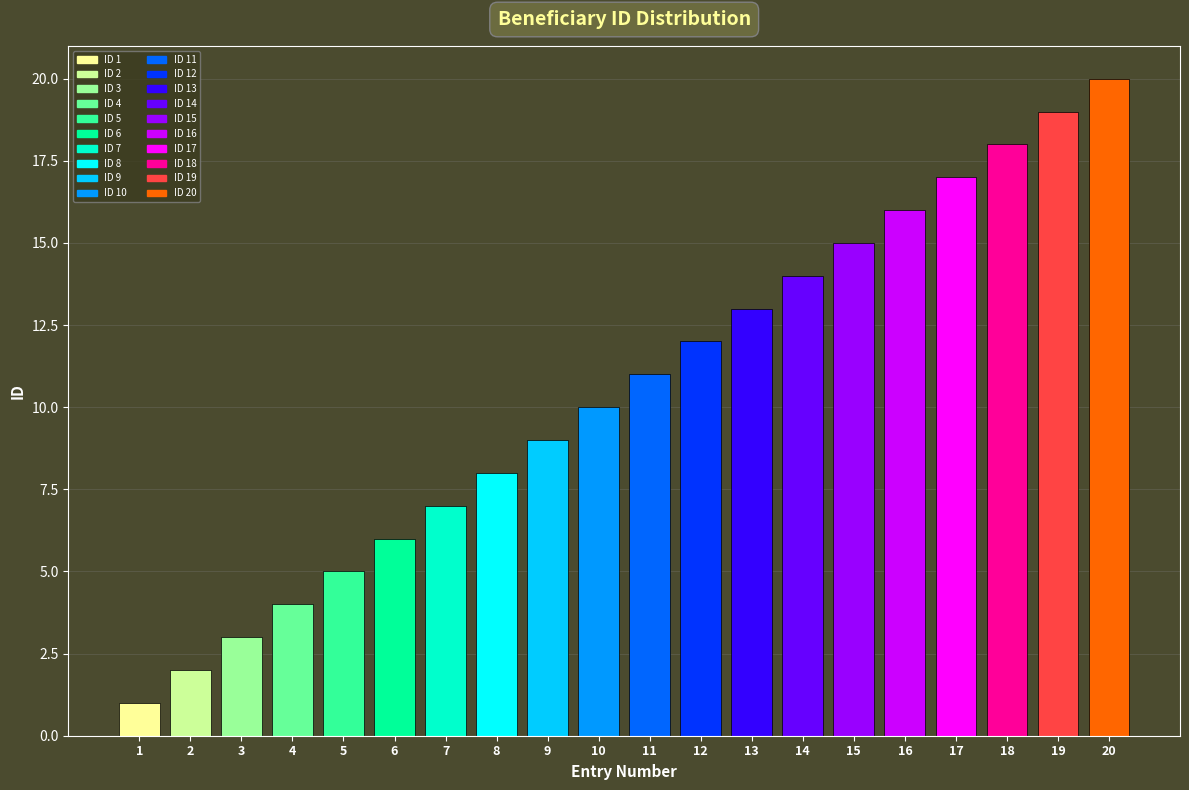

Rank the categories by value from lowest to highest.

1, 2, 3, 4, 5, 6, 7, 8, 9, 10, 11, 12, 13, 14, 15, 16, 17, 18, 19, 20